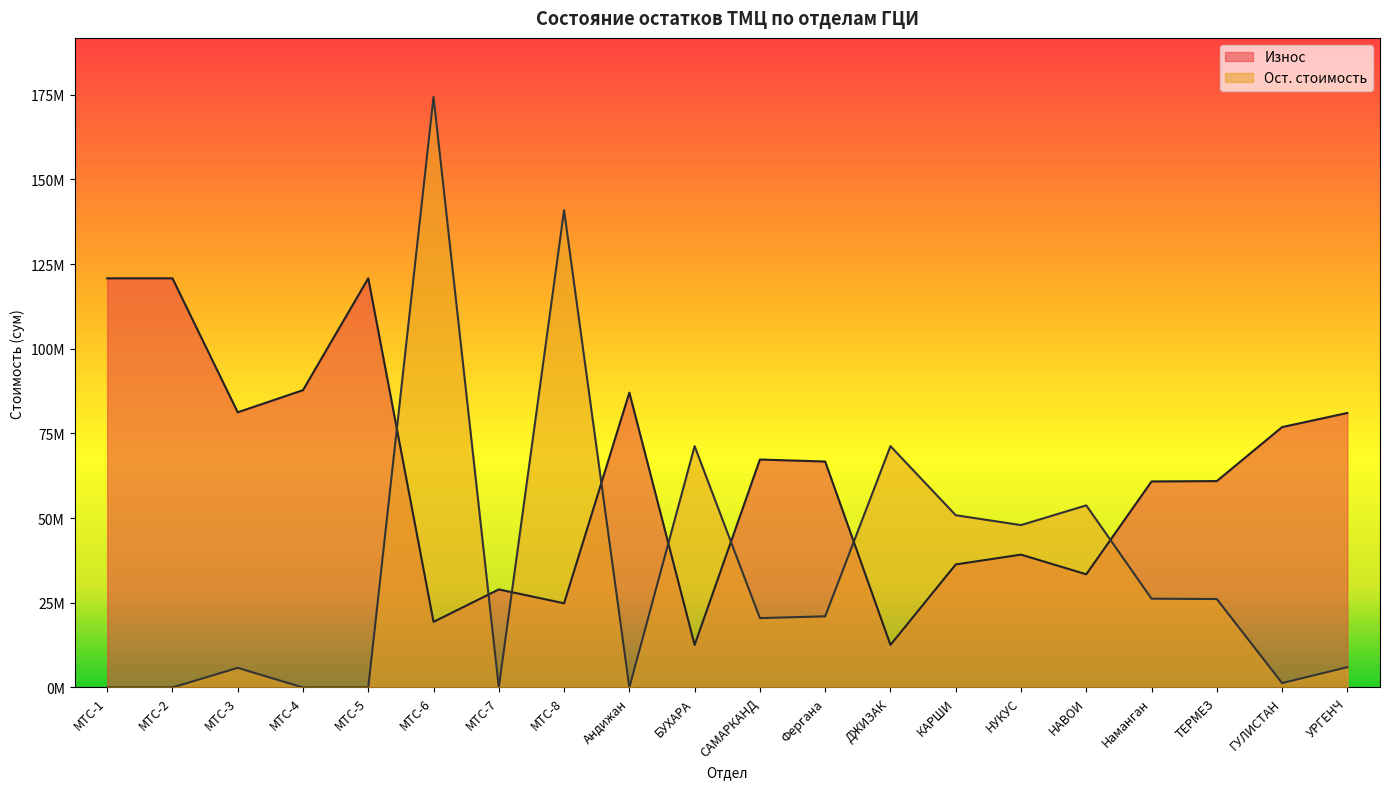

What is the sum of the Износ values at Наманган and МТС-8?

85705650.4